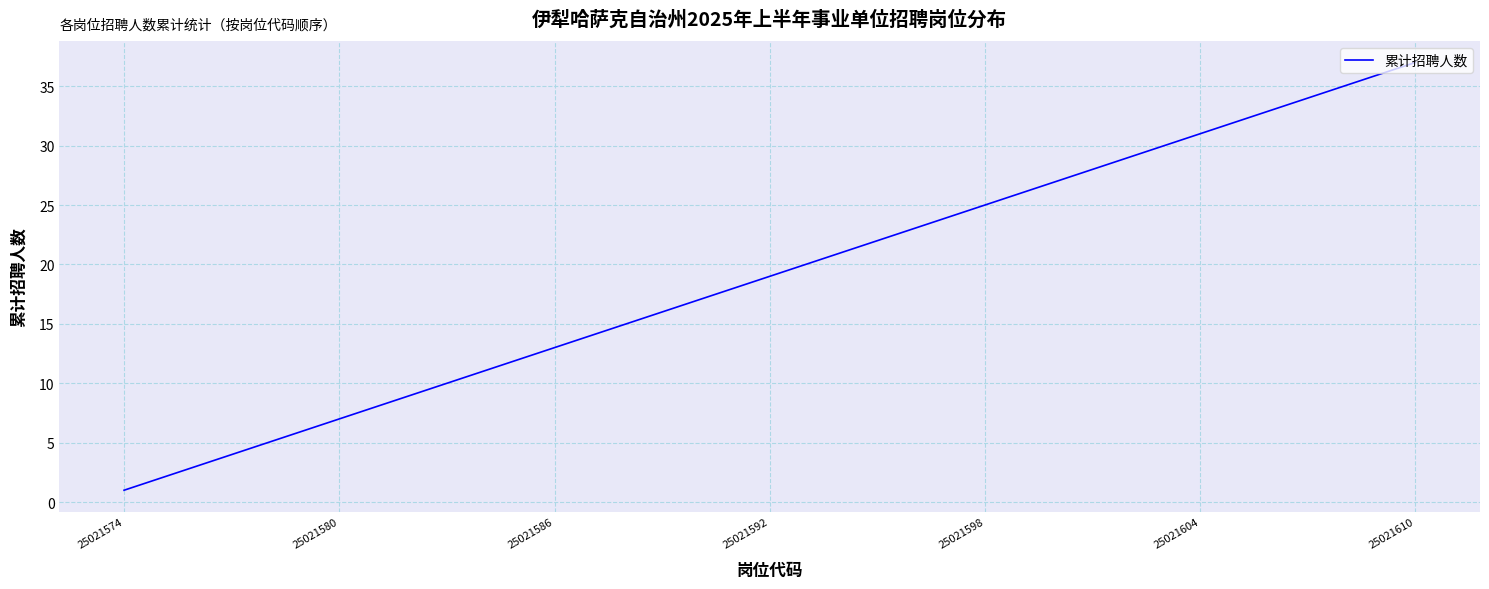

Which category has the highest value across all series?

25021610